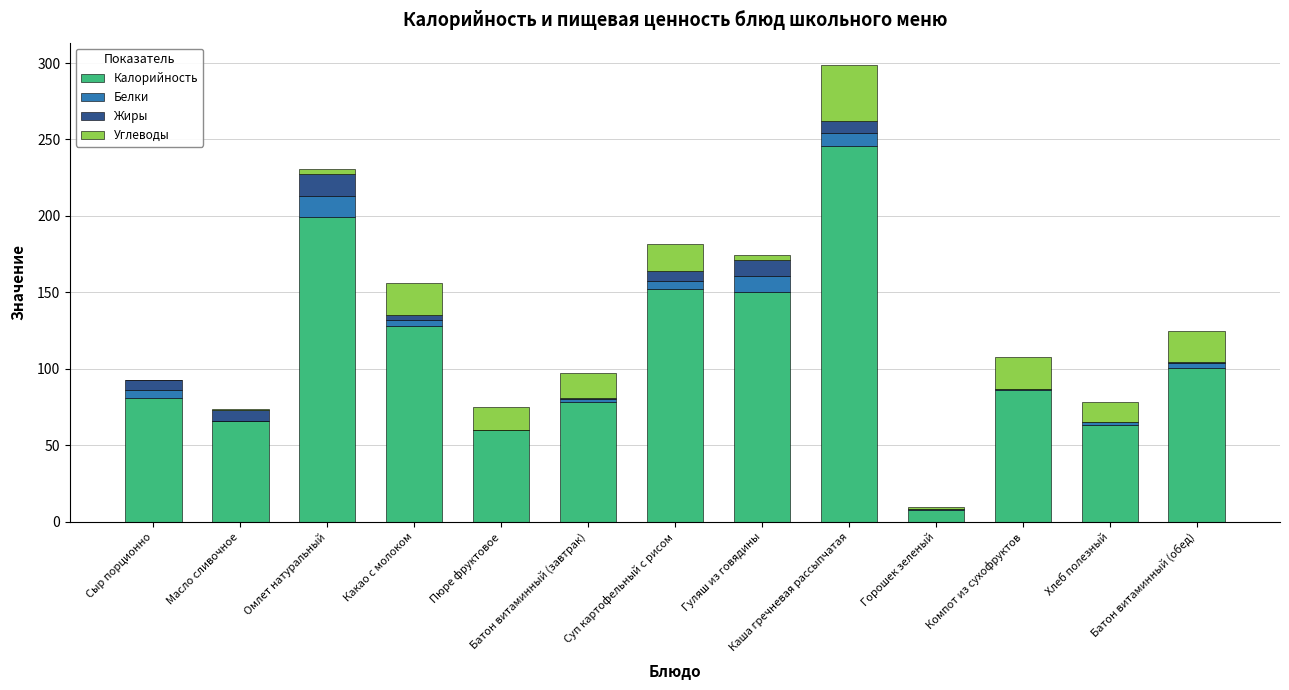

Count the number of categories in the chart.

13